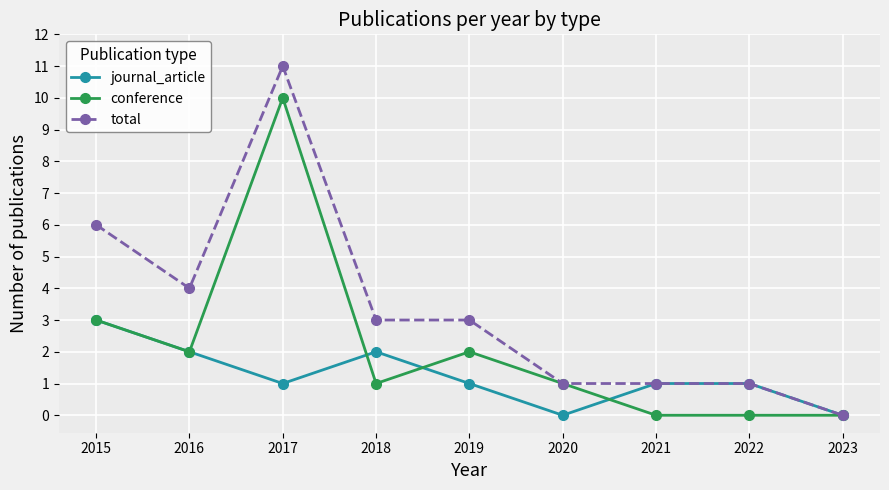

How many distinct data groups are displayed?

3